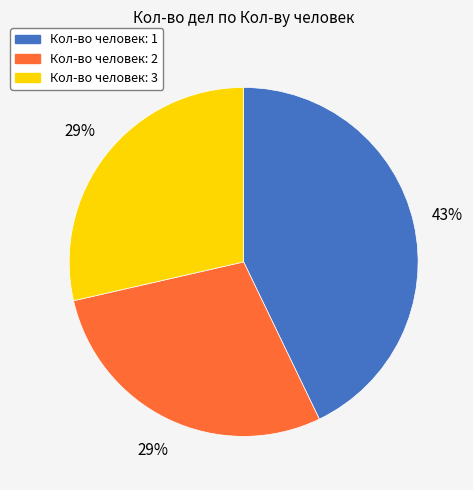

Does any single category account for the majority?

No